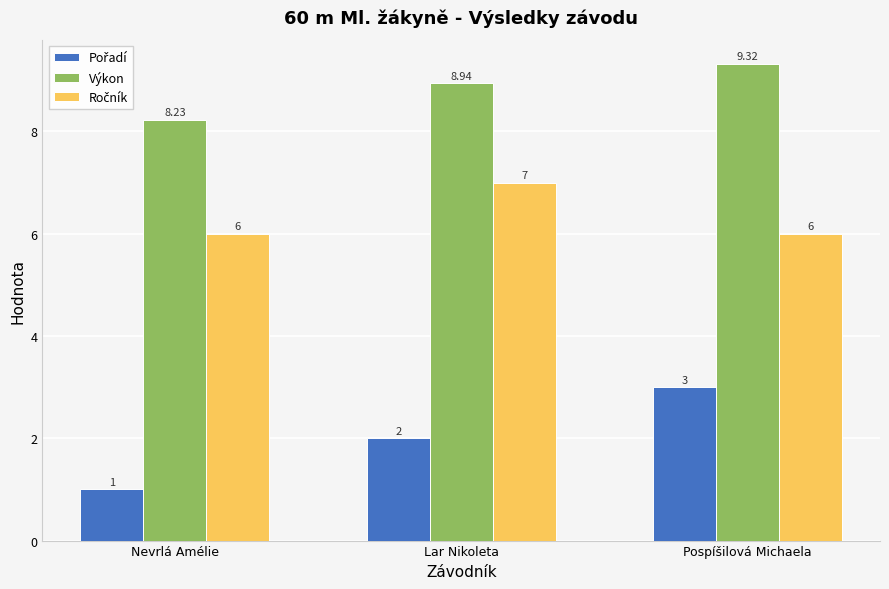

At which category is the sum across all series the highest?

Pospíšilová Michaela